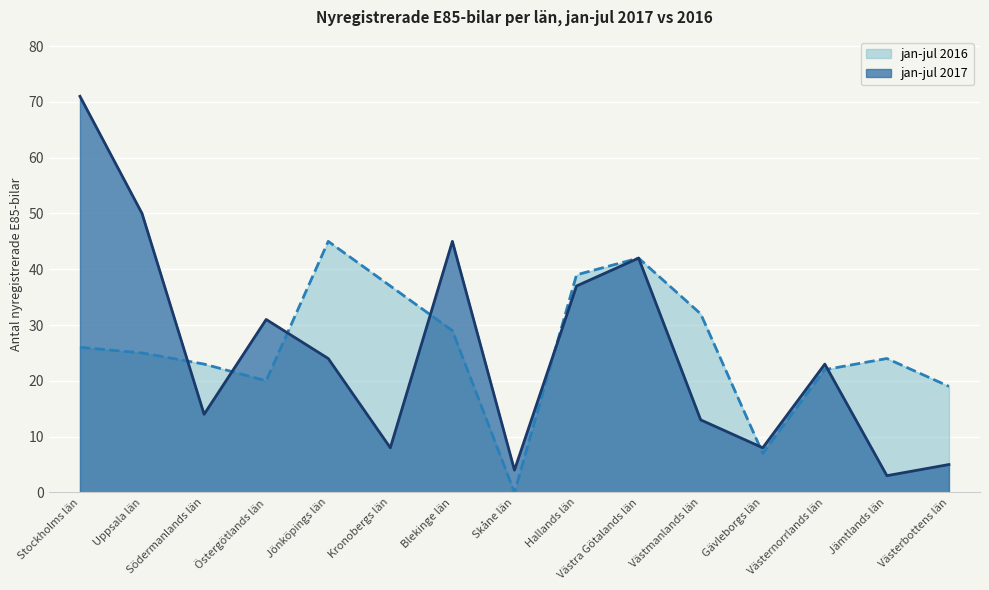

How many lines are shown in the chart?

2